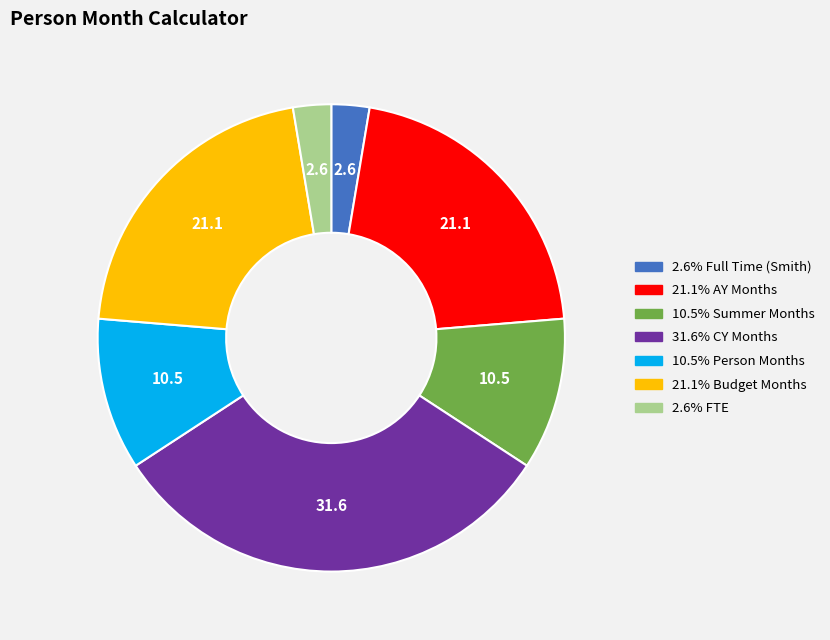

Is there a majority slice in this chart?

No